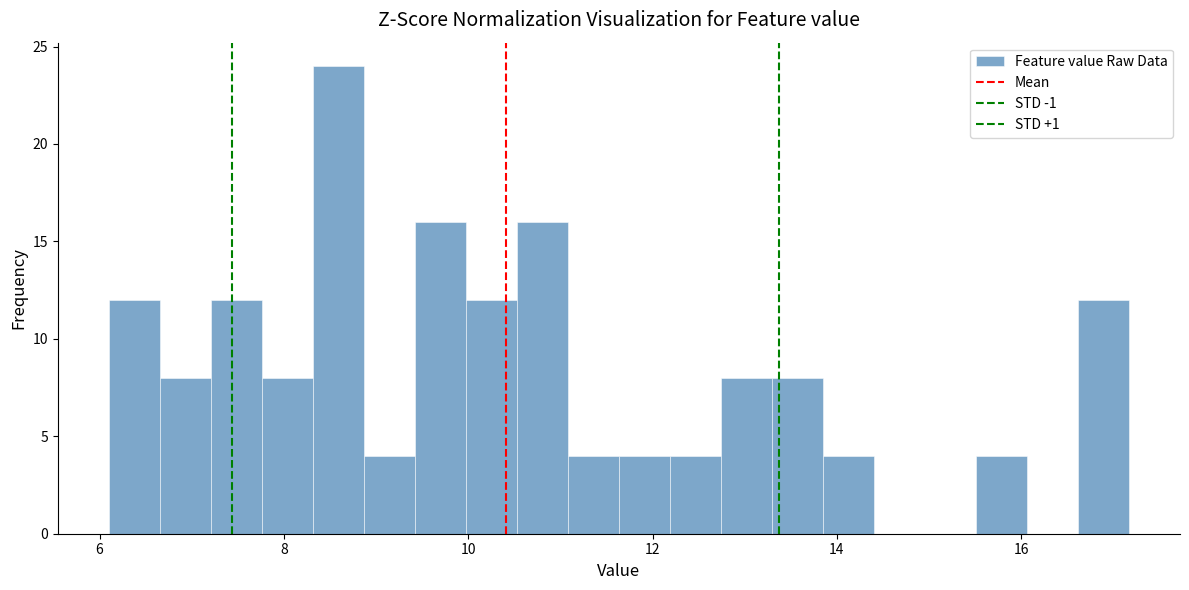

Around what value on the x-axis is the tallest bar? Give the approximate position of its centre, as read against the axis.

8.6